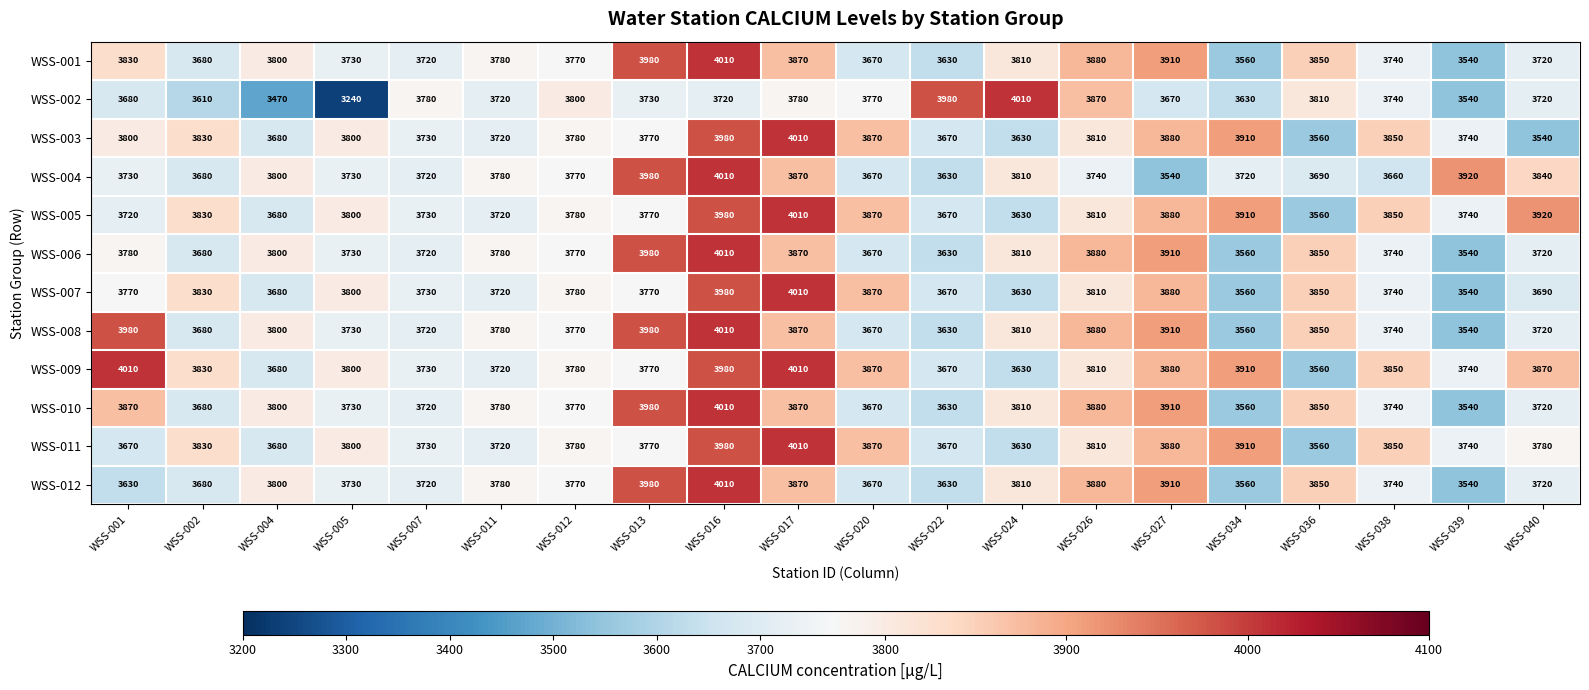

Which series has the largest range (max minus min)?

WSS-002